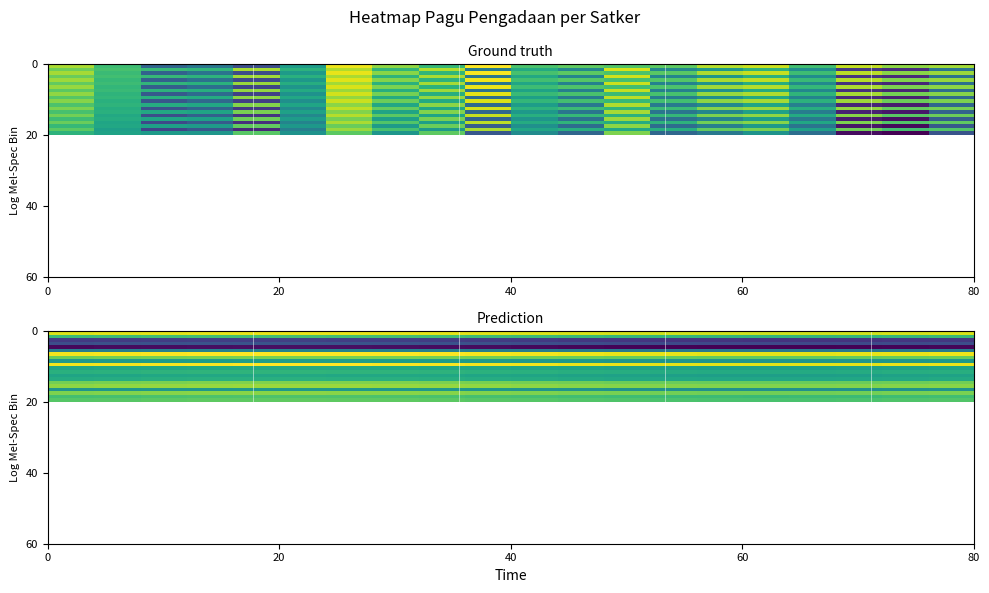

How many distinct data groups are displayed?

20